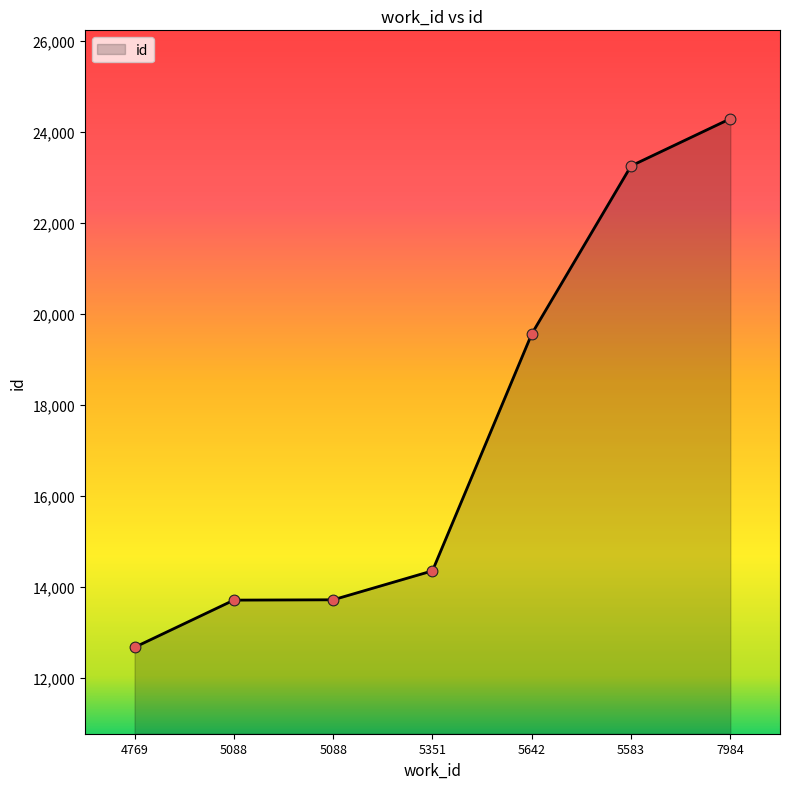

Is this an area chart (filled region under the line)?

Yes